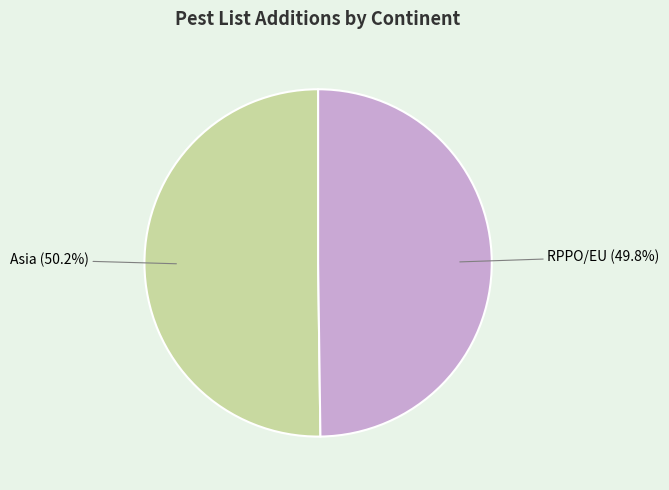

Is there any slice that represents more than half of the pie?

Yes